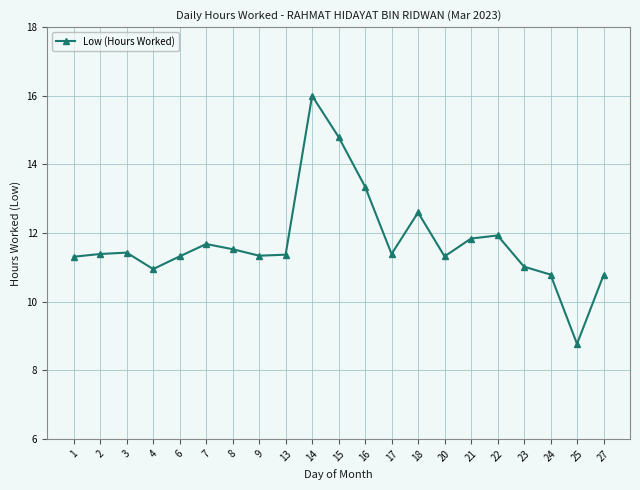

Count the number of data series in this chart.

1